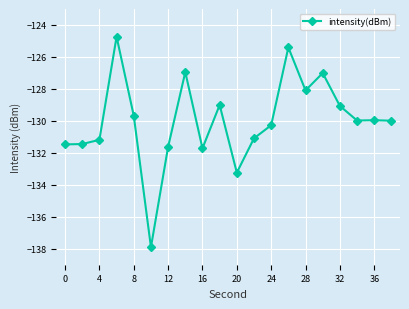

What is the greatest value displayed?

-124.7